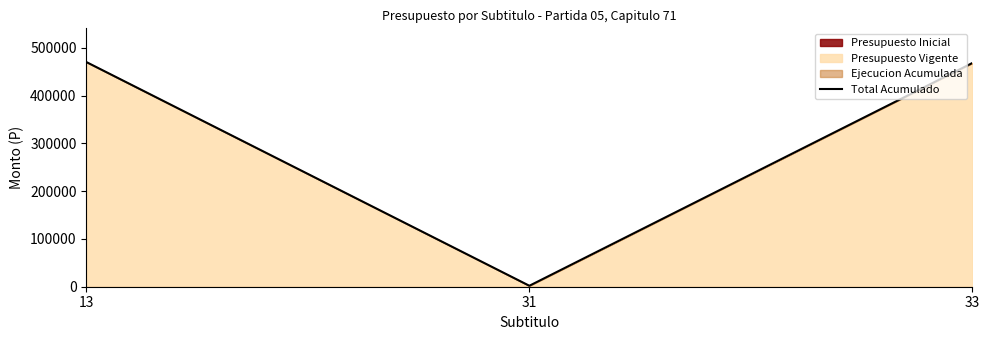

Reading left to right, extract all data points from this chart.

13=470350	31=2000	33=468350